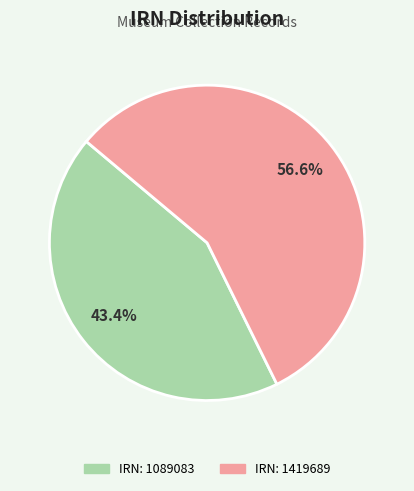

Which category has the smallest portion of the pie?

IRN: 1089083